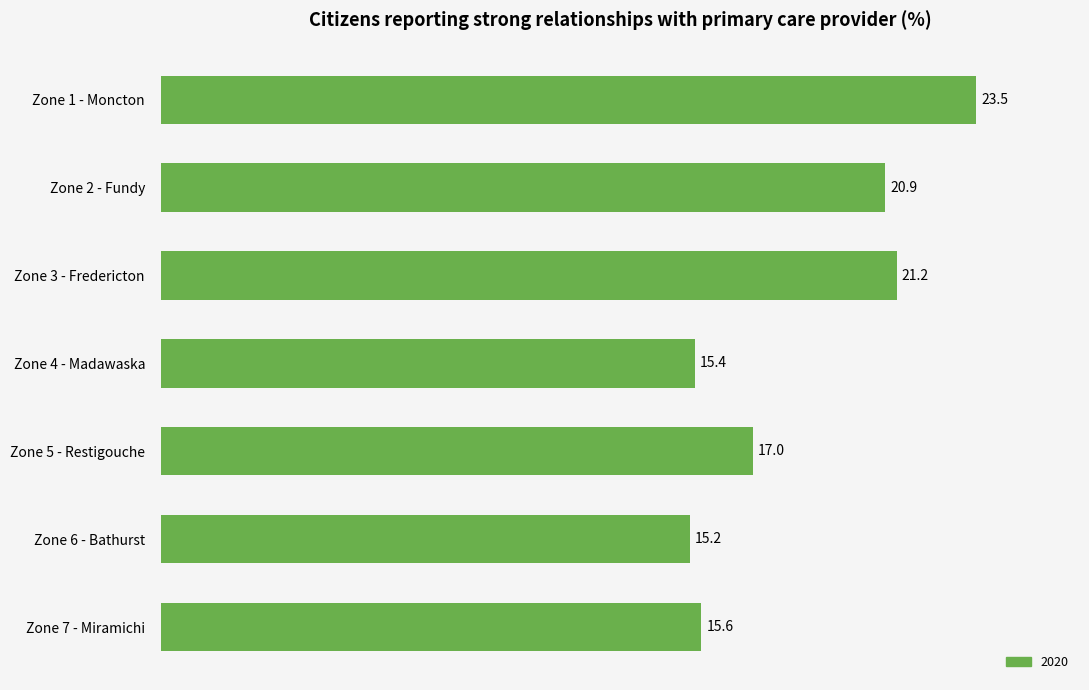

Reading top to bottom, transcribe all the data shown in this chart.

23.5	20.9	21.2	15.4	17.0	15.2	15.6